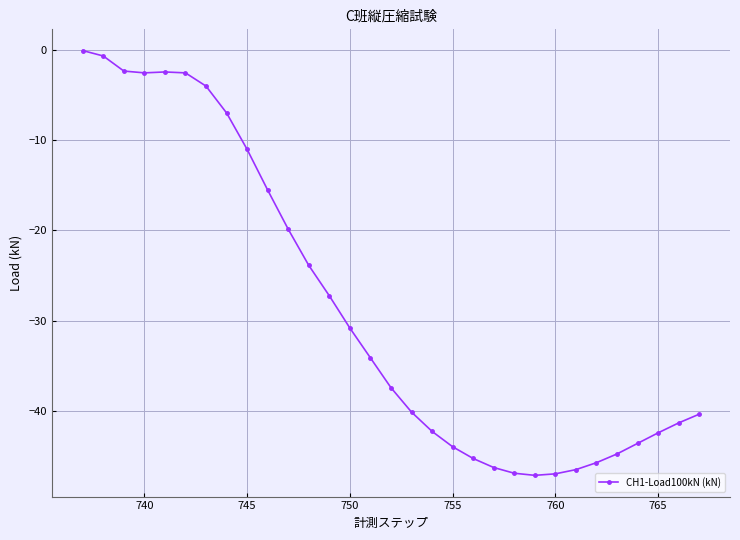

What is the difference between the maximum and second lowest values?

46.8